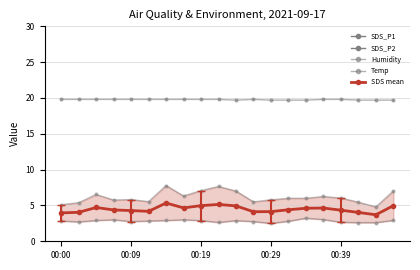

Which series changed the most between 12 and 15?

SDS mean ± range